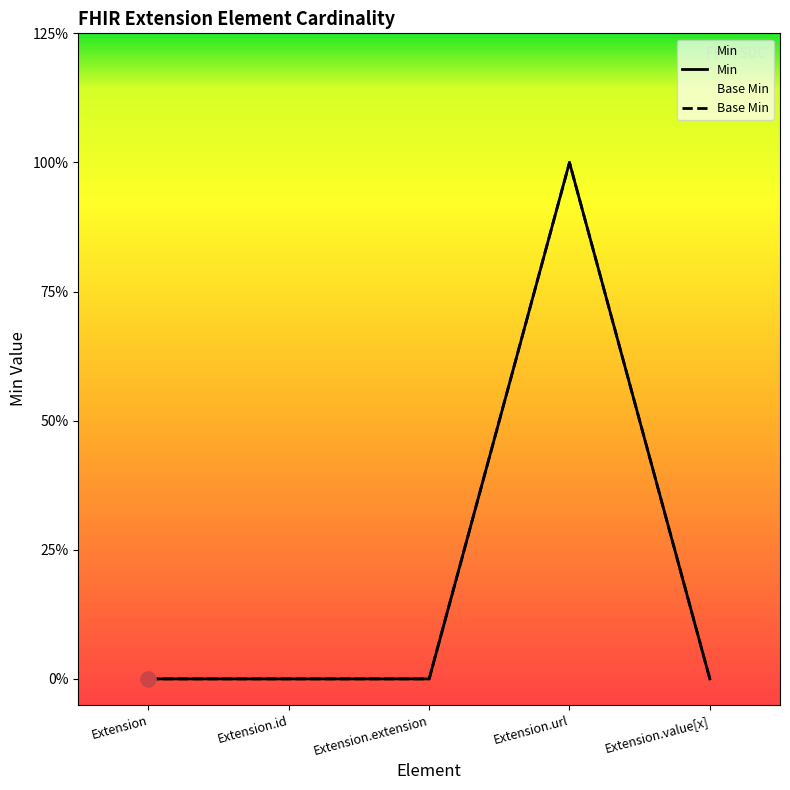

At how many categories does at least one series exceed 0?

1